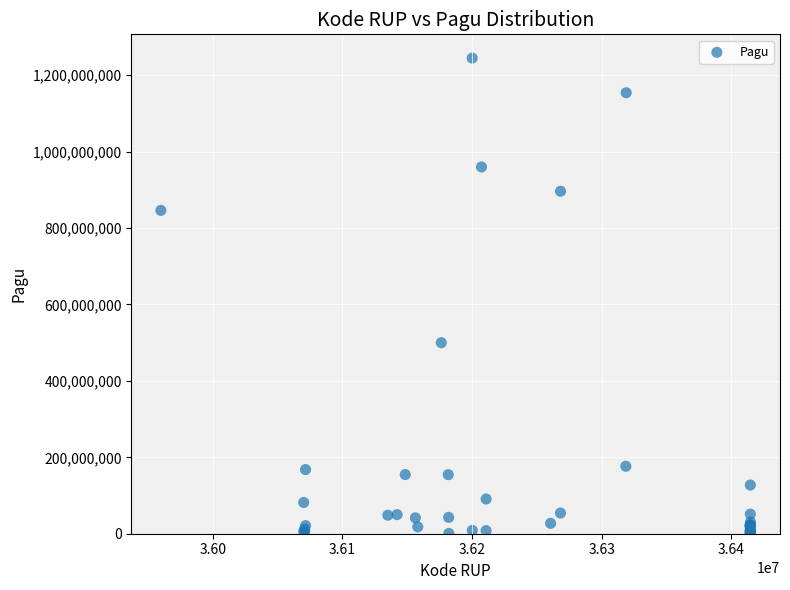

What Y value in the scatter plot is closest to 622840000?

499932000